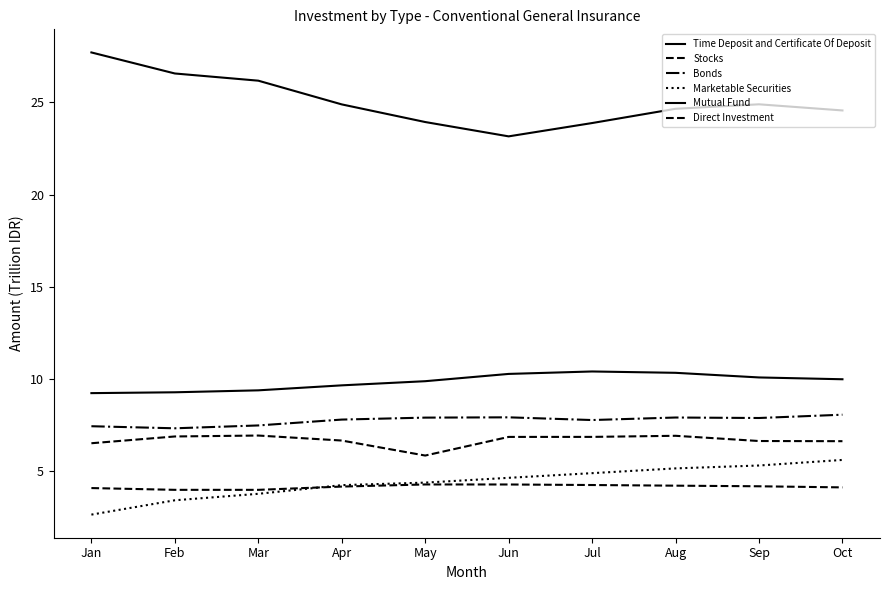

True or false: Marketable Securities has more than 0 points higher than both neighbors.

False